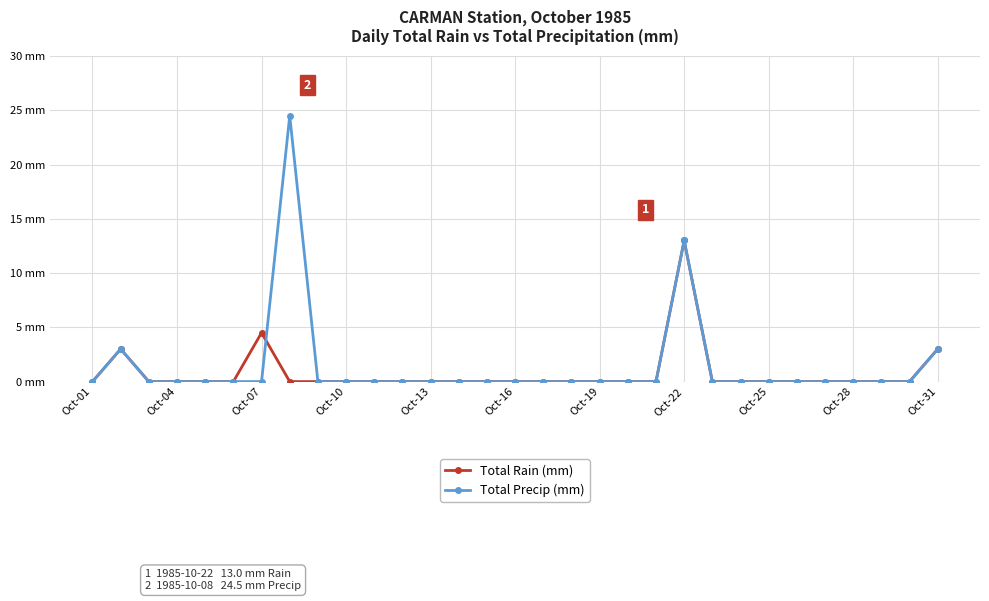

Which series has the largest total across all categories?

Total Precip (mm)